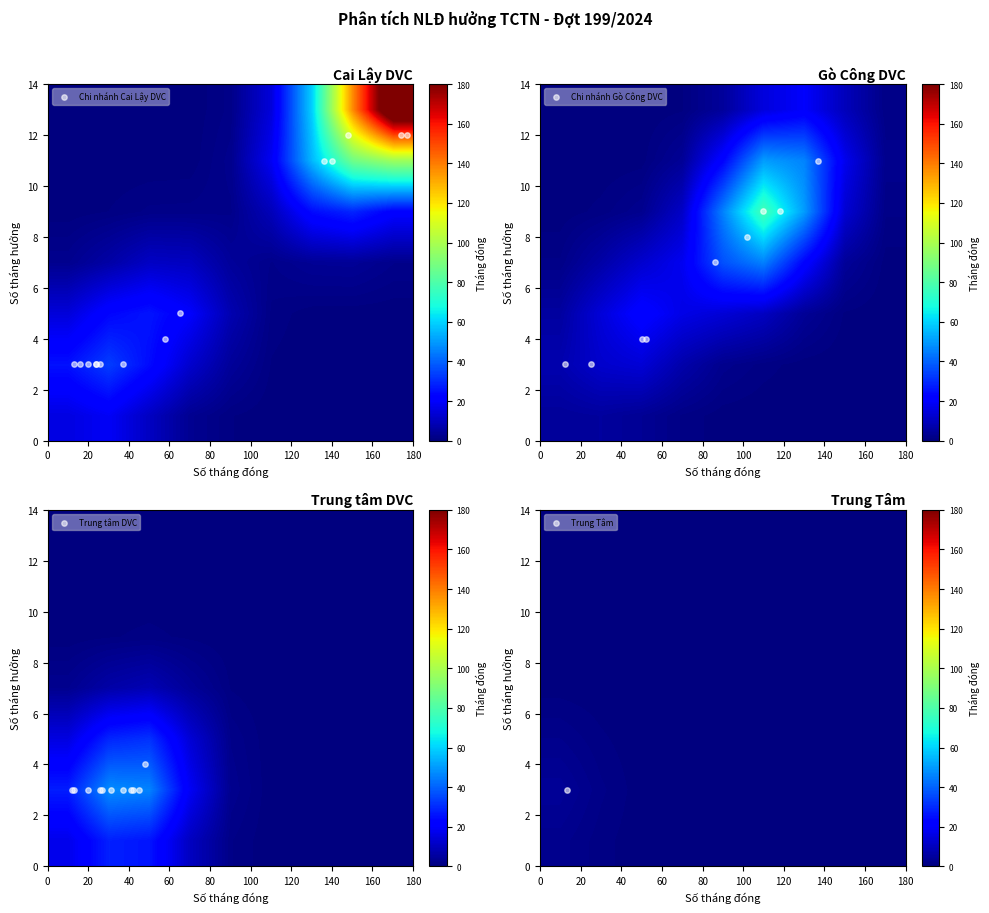

Which has a higher value, 13 or 10?

13